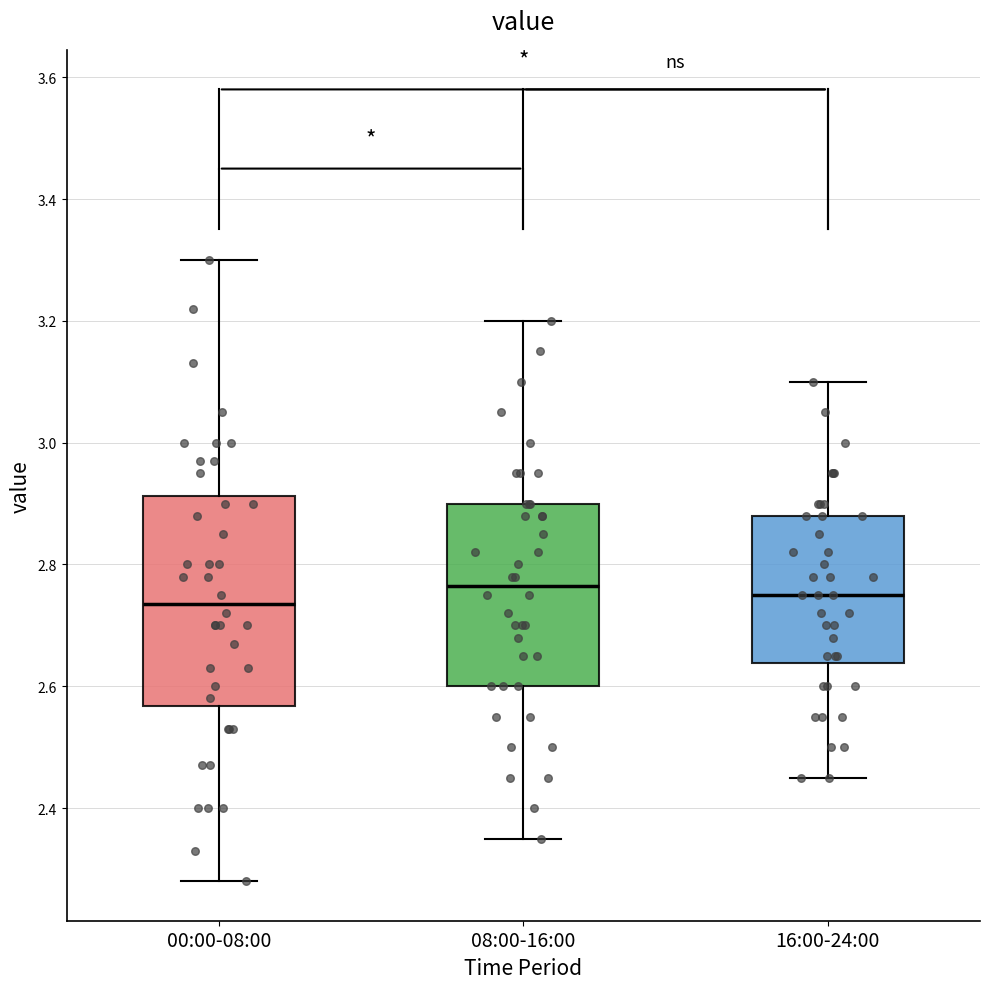

Which box is the tallest, from its lower edge to its upper edge?

00:00-08:00